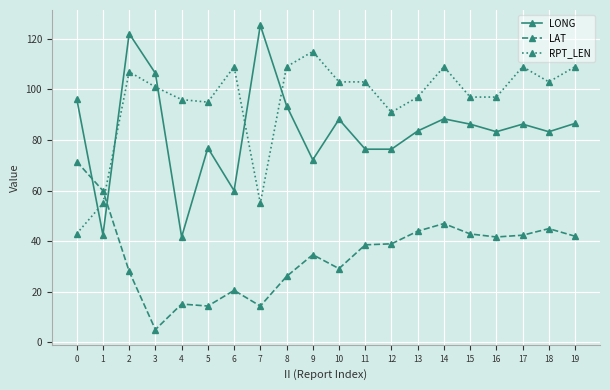

At which label is RPT_LEN closest to 79?

12